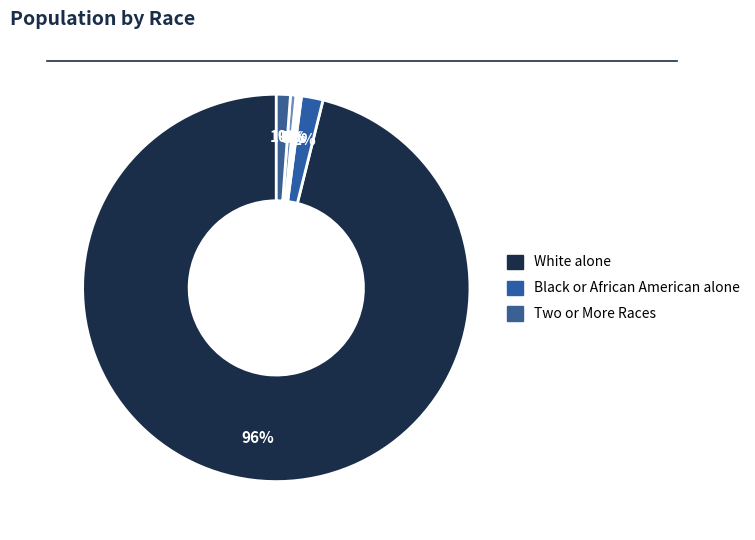

Which category accounts for the majority?

White alone